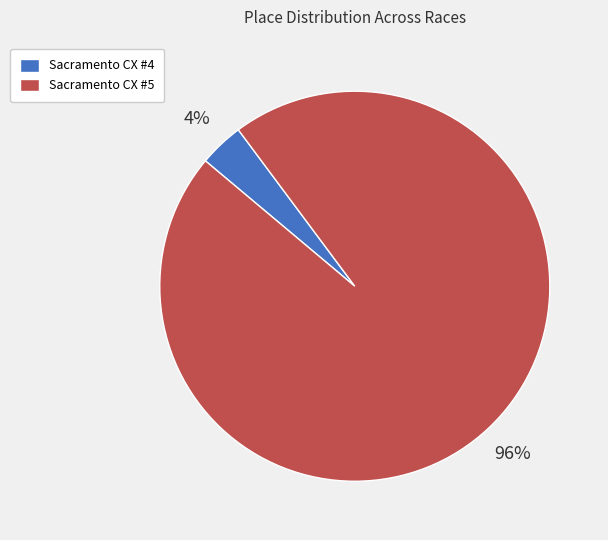

To the nearest percent, what is the combined percentage of Sacramento CX #5 and Sacramento CX #4?

100%